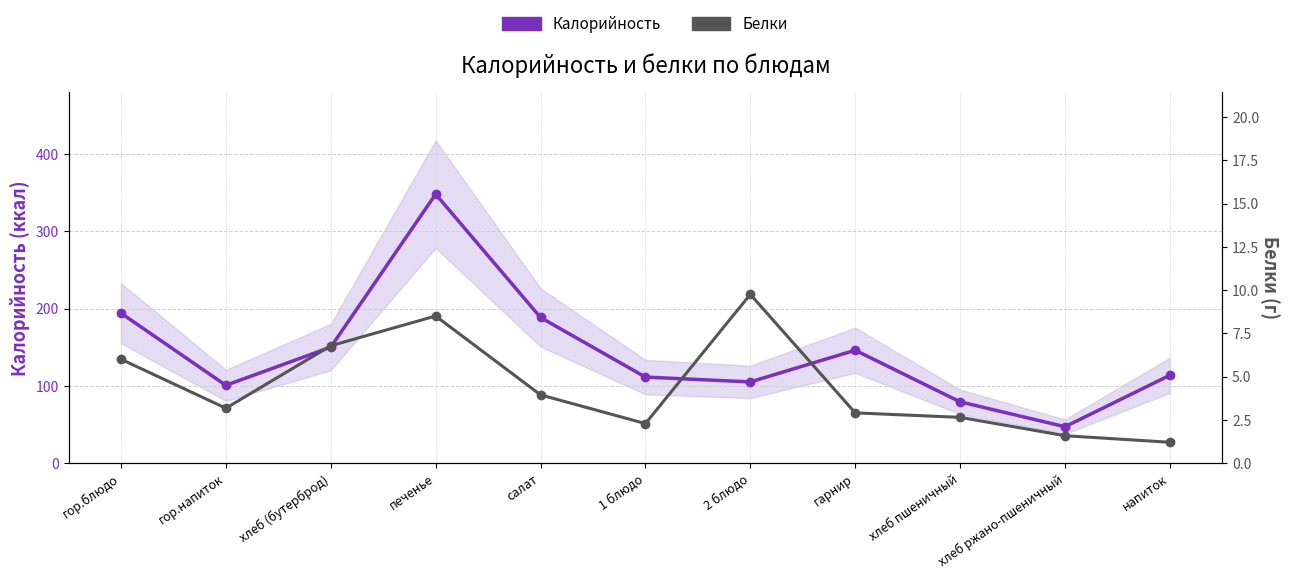

At which category does the chart reach its minimum across all series?

напиток